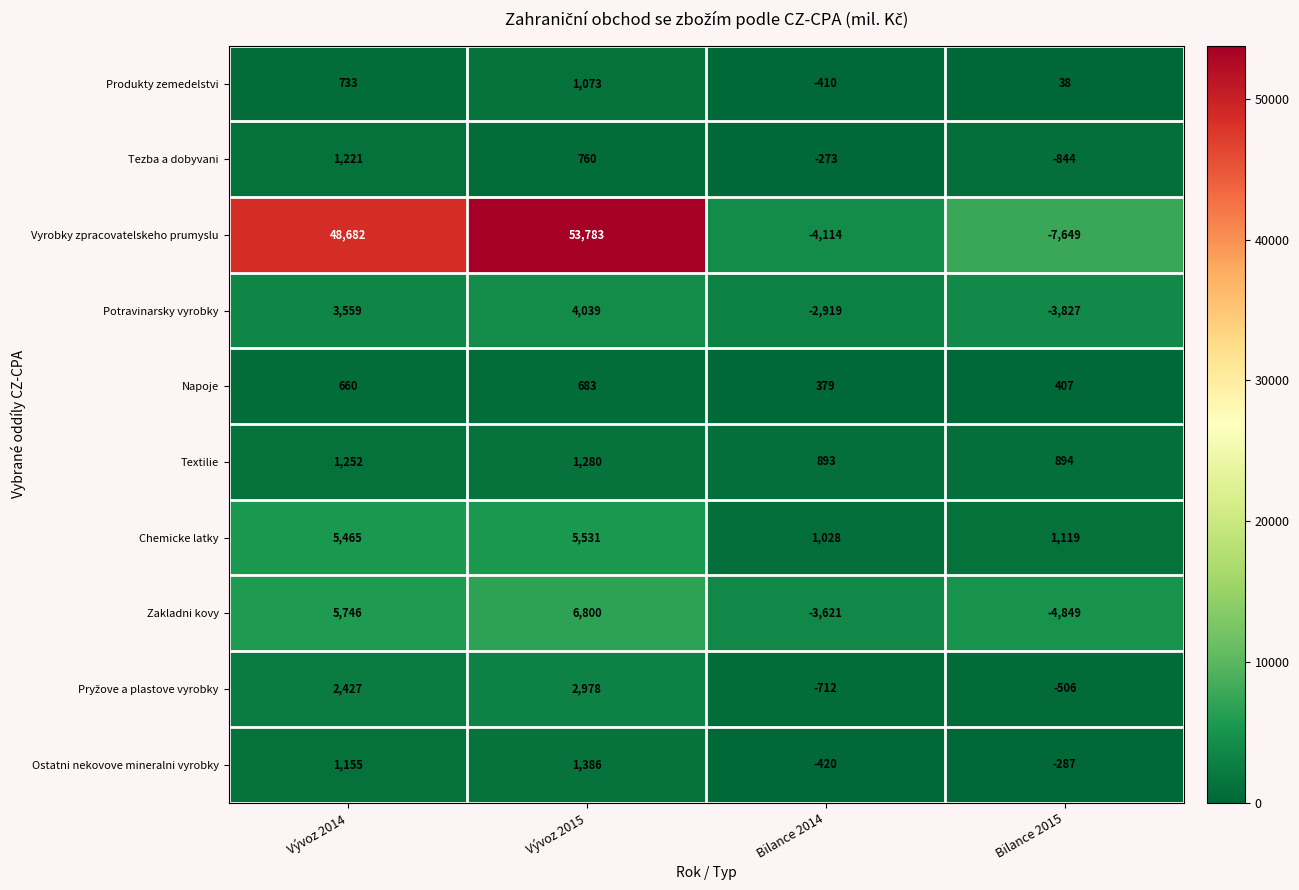

At which label is Textilie closest to 1086?

Vývoz 2014